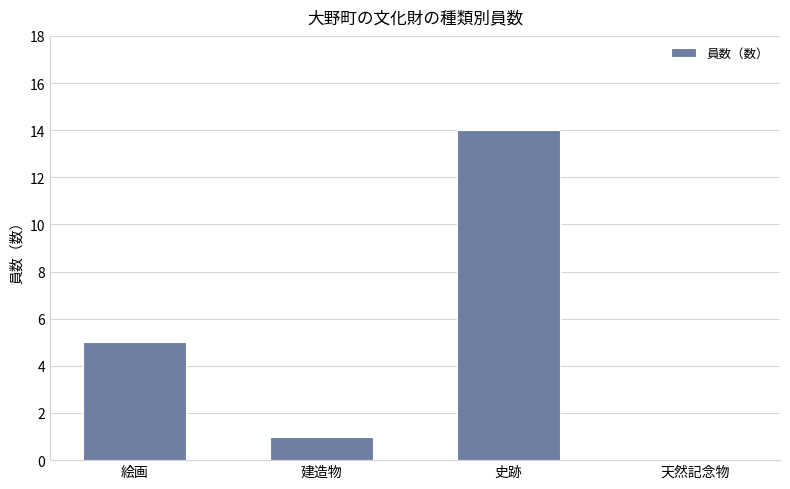

The chart shows a value of 2 at 建造物. True or false?

False